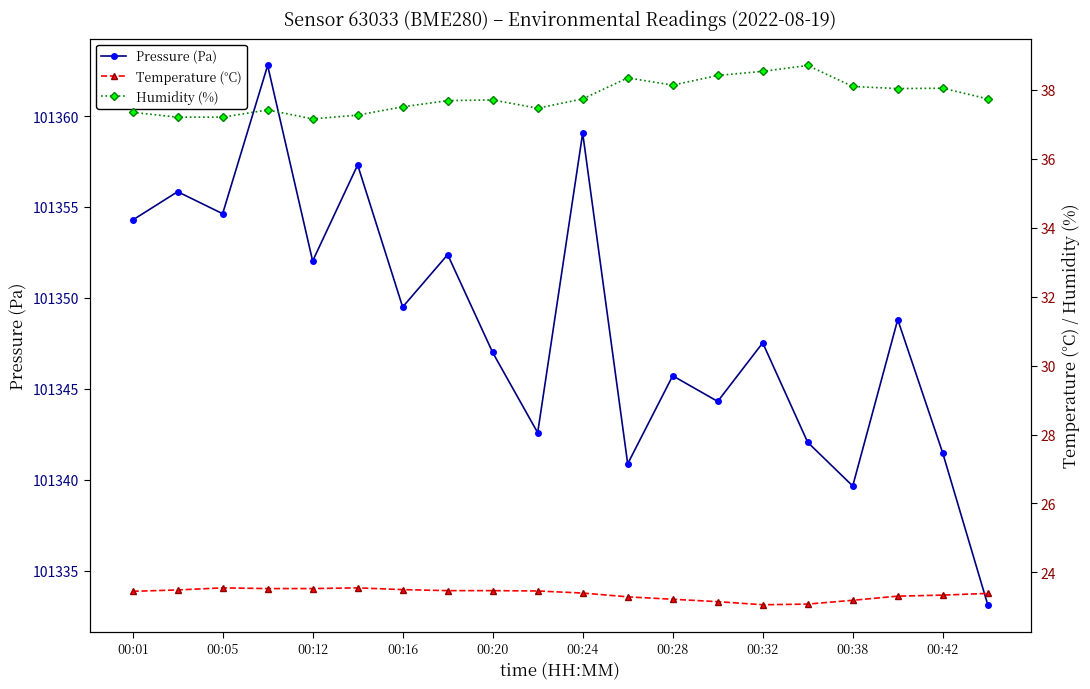

True or false: Pressure (Pa) has a value of 40559.3 at 00:42.

False